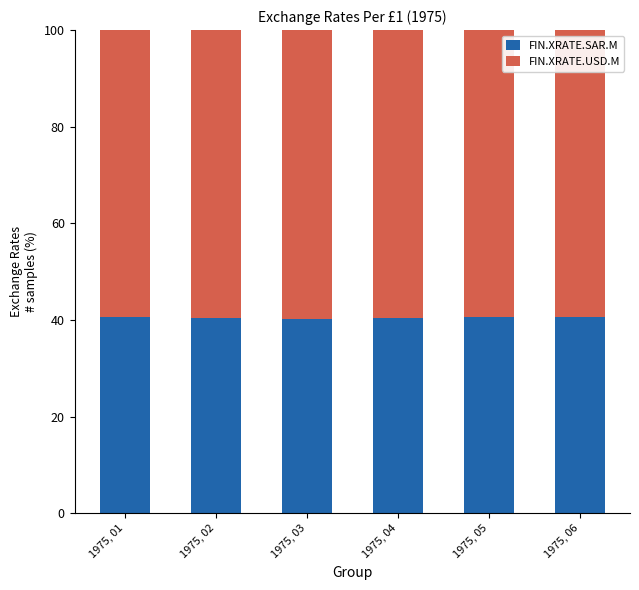

What is the maximum value for FIN.XRATE.SAR.M?

40.7